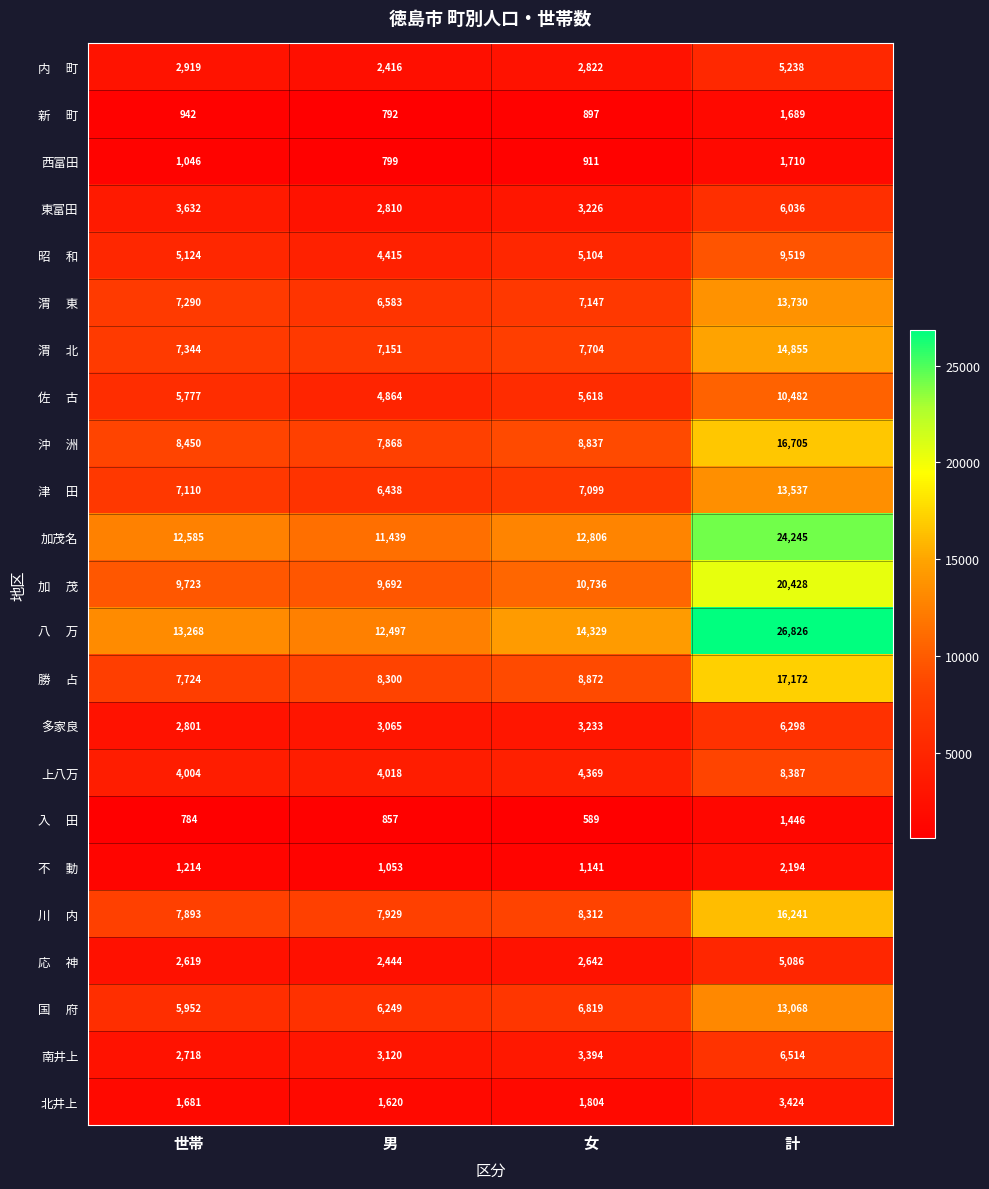

What is the average value of the 北井上 series?

2132